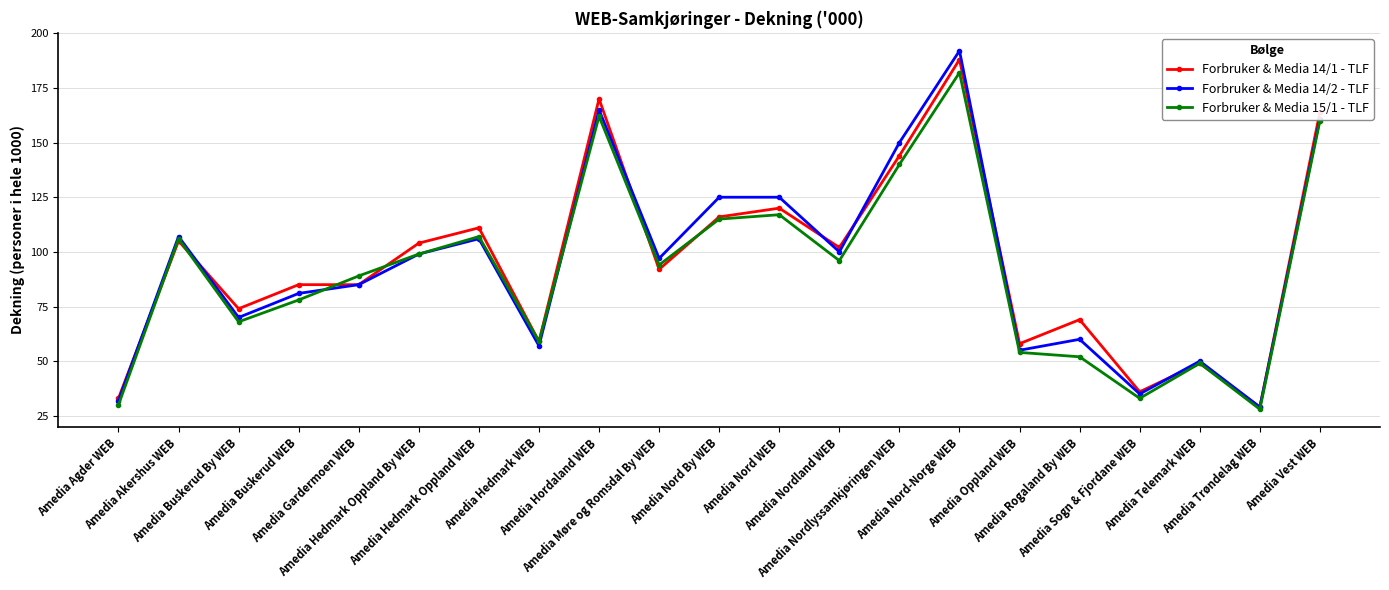

Which category has the highest value in the Forbruker & Media 14/2 - TLF series?

Amedia Nord-Norge WEB